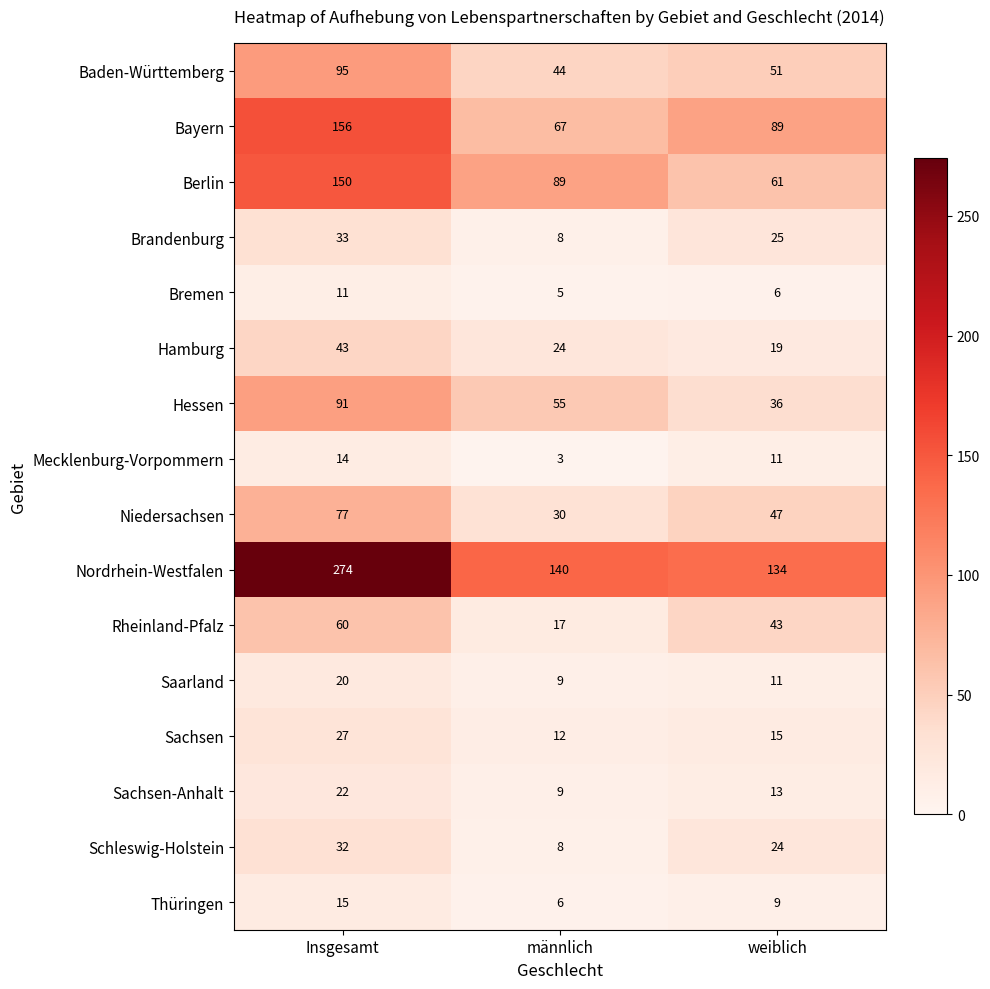

Where is Rheinland-Pfalz nearest to the value 38?

weiblich